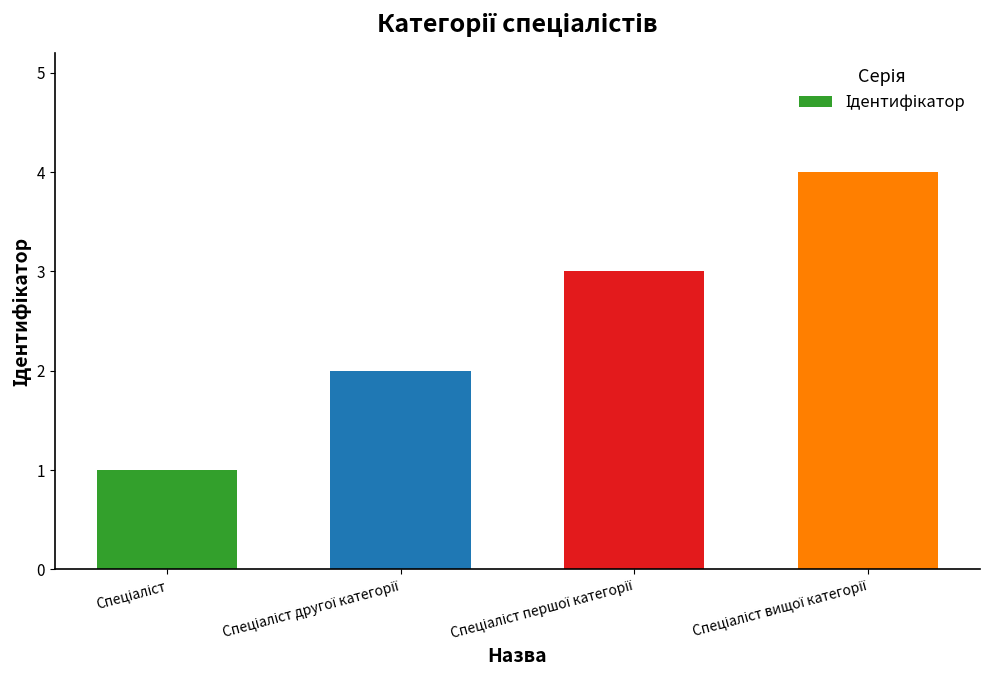

What is the sum of all values?

10